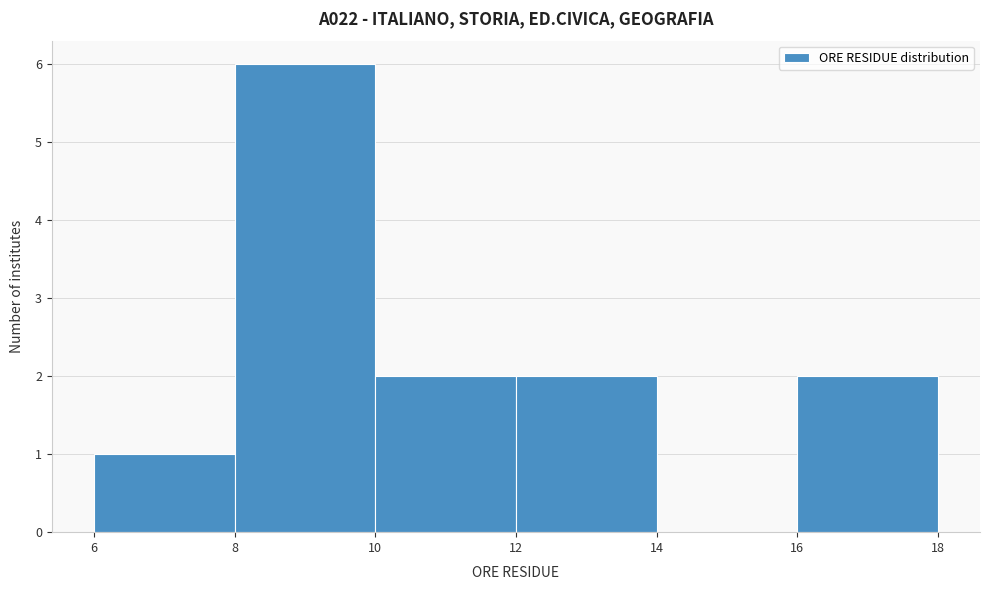

Over which range of the x-axis is the bar tallest?

8 to 10